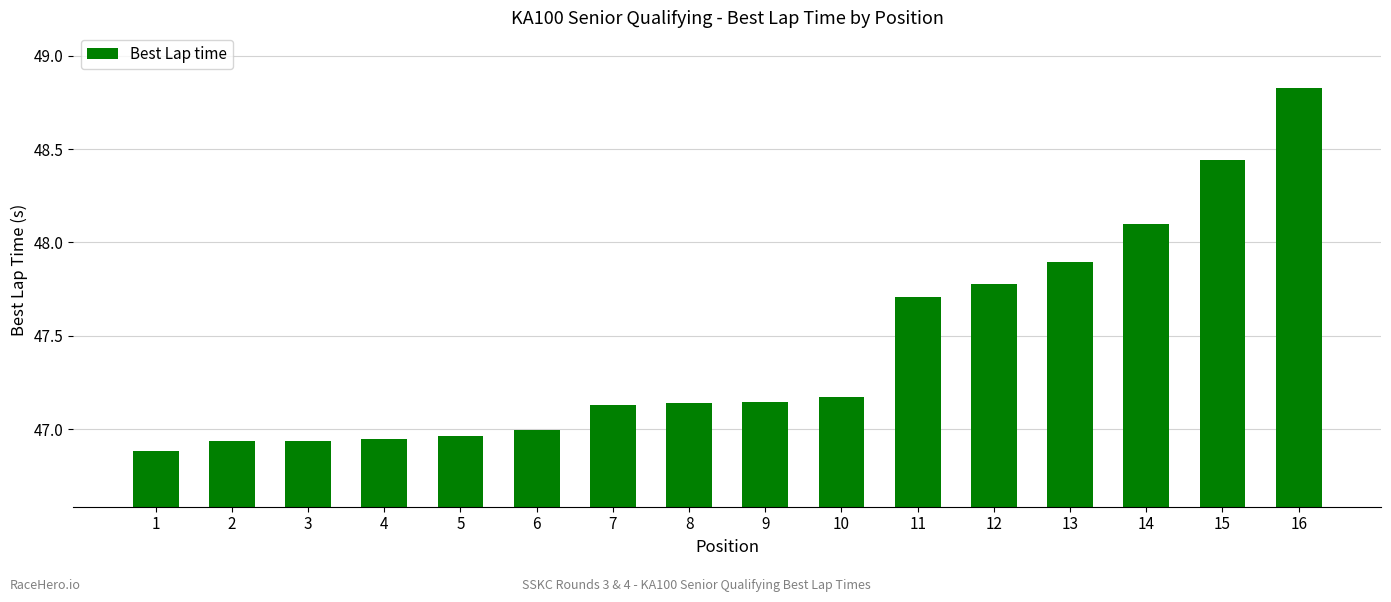

The value at 9 is 77.5. True or false?

False